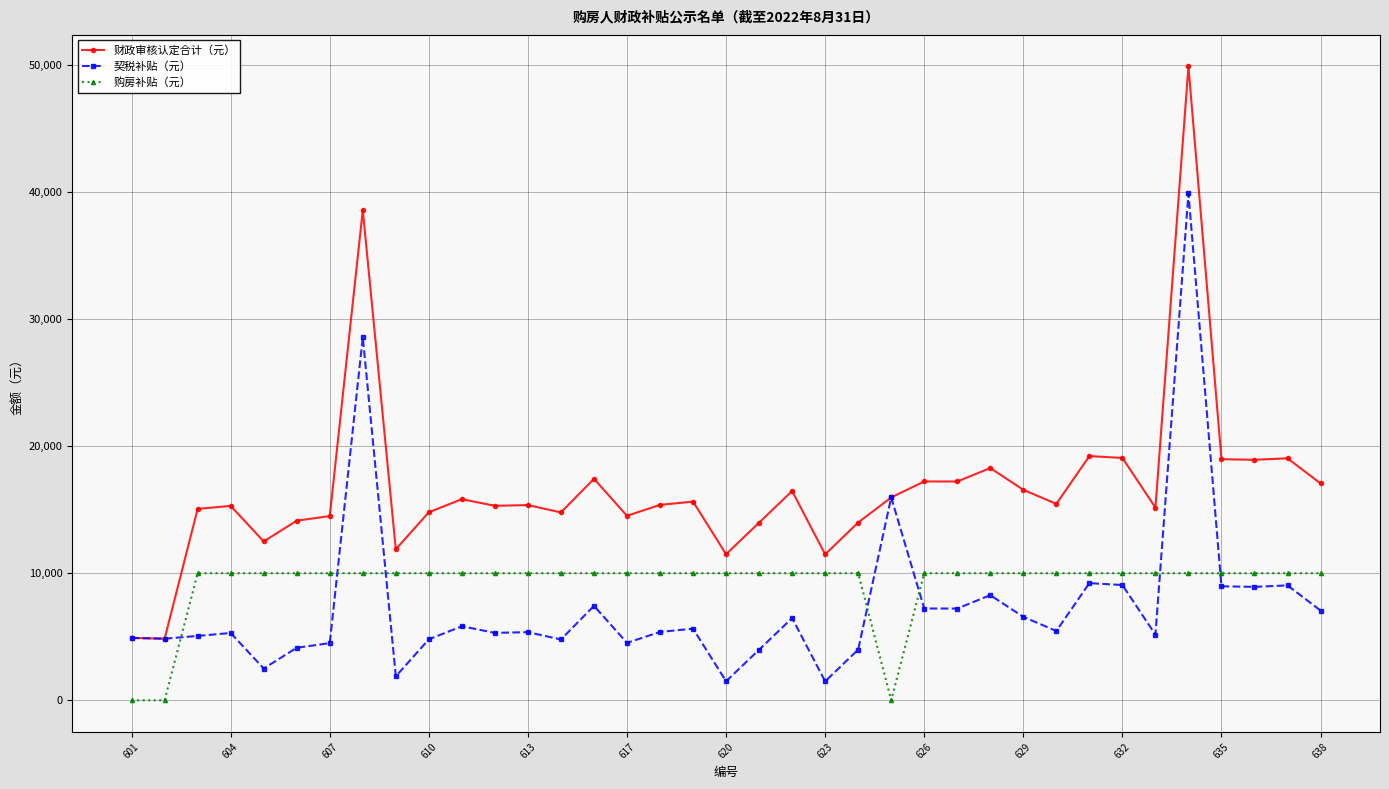

Rank the series by their average value, from highest to lowest.

财政审核认定合计（元）, 购房补贴（元）, 契税补贴（元）